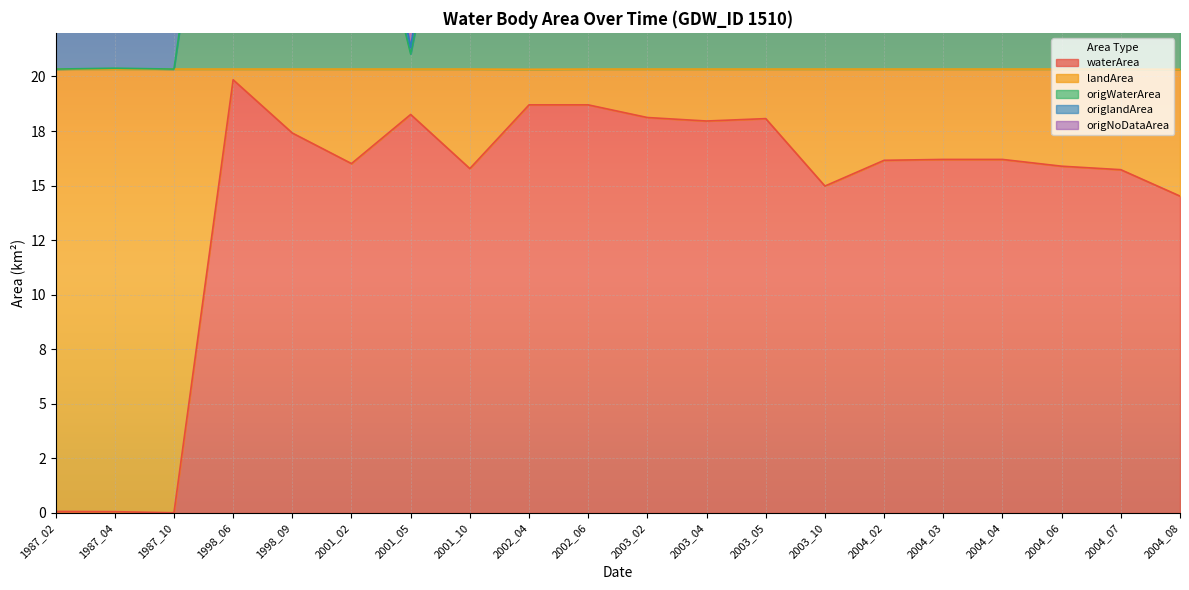

True or false: waterArea and origWaterArea cross at least once.

False